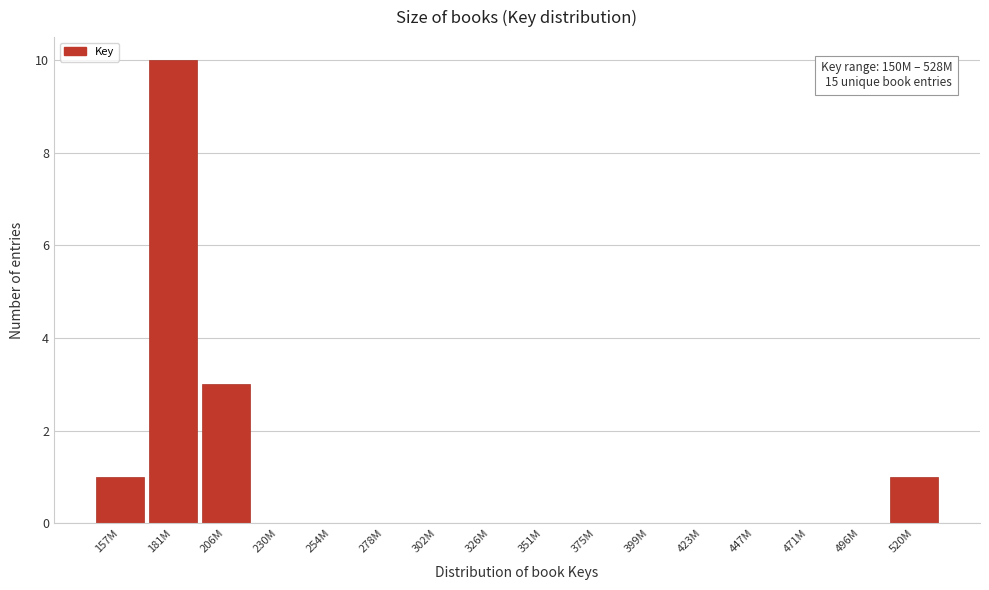

Reading left to right, list all the values displayed in this chart.

157M=1	181M=10	206M=3	230M=0	254M=0	278M=0	302M=0	326M=0	351M=0	375M=0	399M=0	423M=0	447M=0	471M=0	496M=0	520M=1